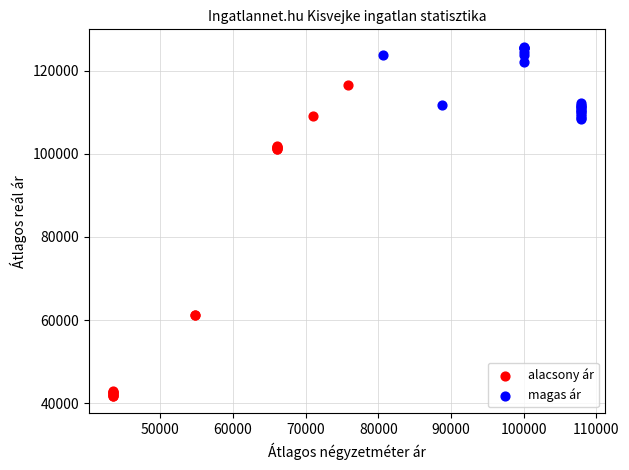

Which series contains the lowest Y value?

alacsony ár